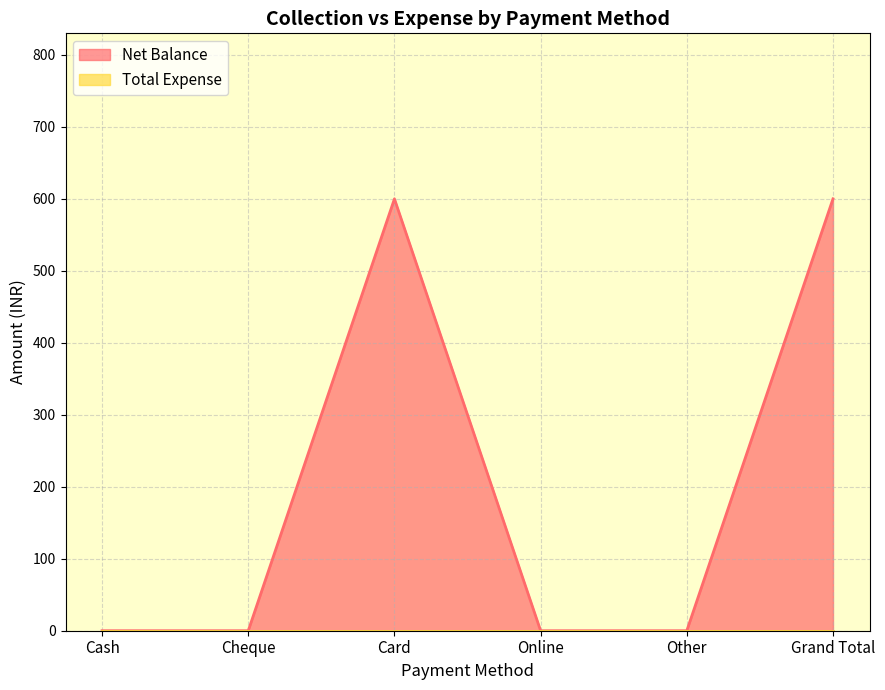

Reading left to right, what are all the values shown in this chart?

Cash=0	Cheque=0	Card=600	Online=0	Other=0	Grand Total=600